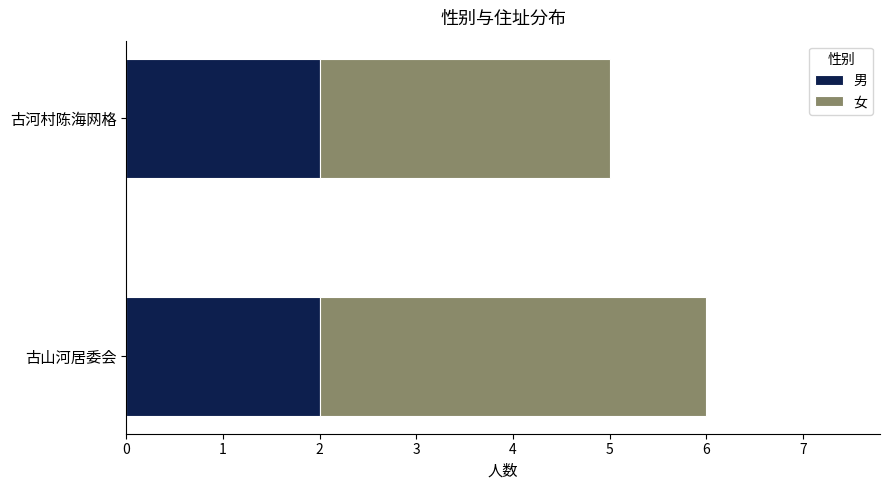

What is the sum of all 男 values?

4